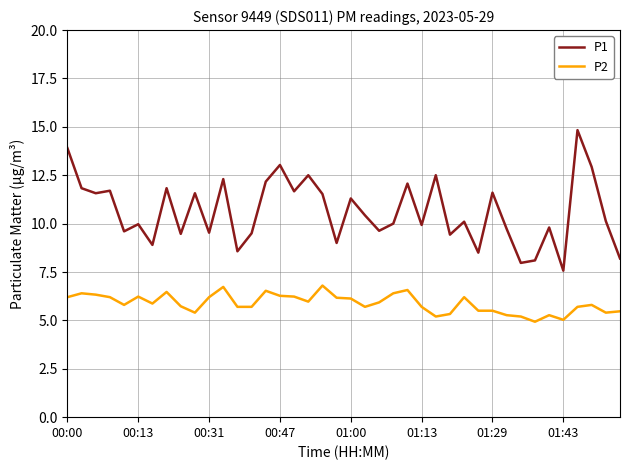

Which series has the widest spread of values?

P1